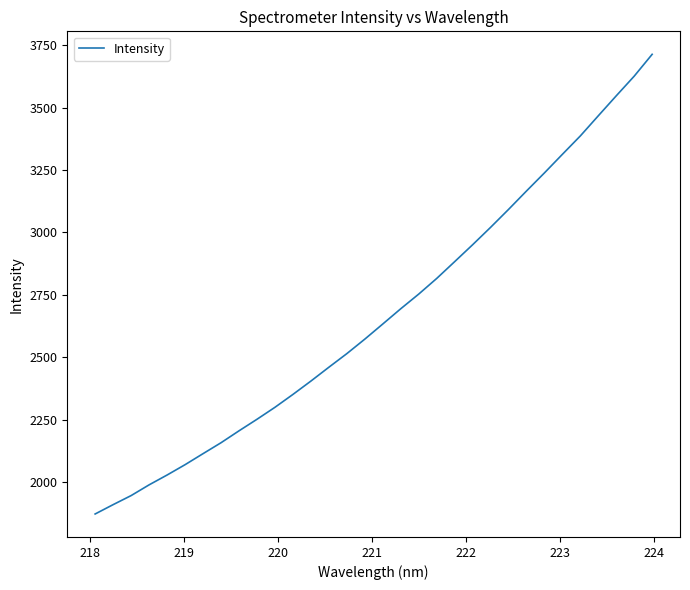

What is the greatest value displayed?

3712.9